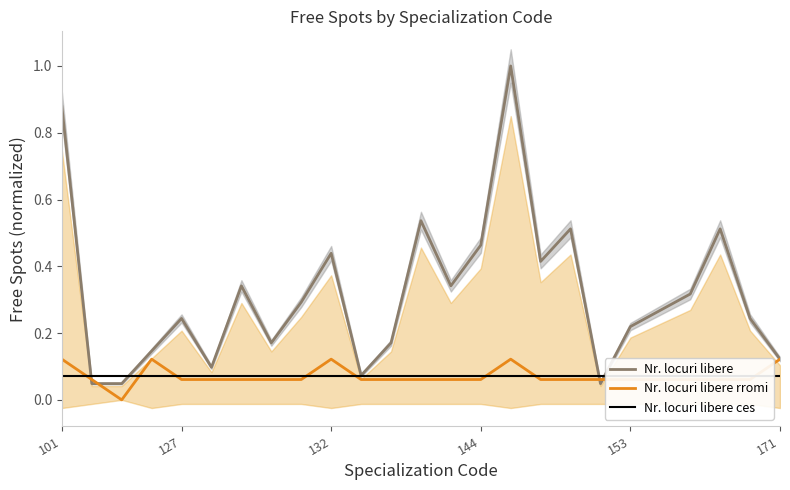

After their last crossing, which series has the higher values: Nr. locuri libere rromi or Nr. locuri libere?

Nr. locuri libere